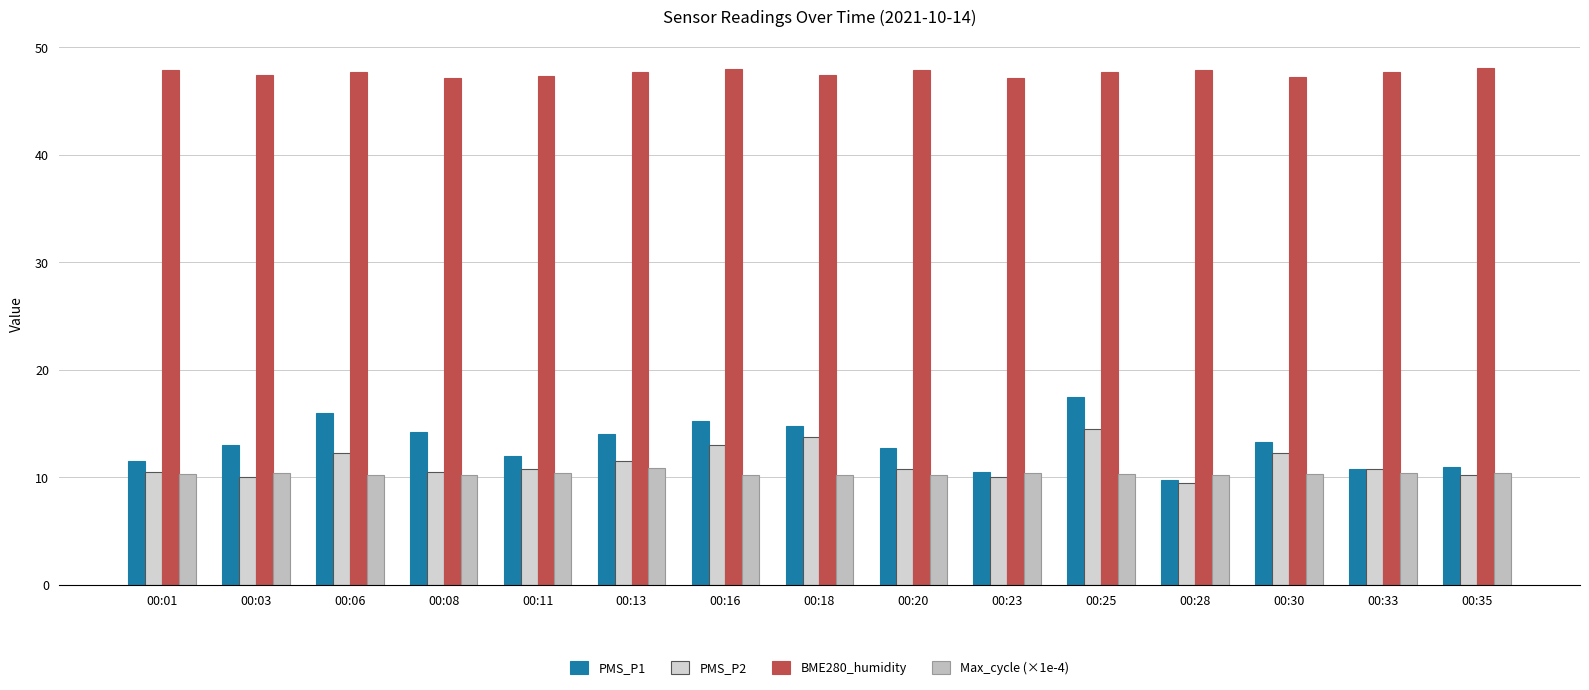

How many distinct data groups are displayed?

4